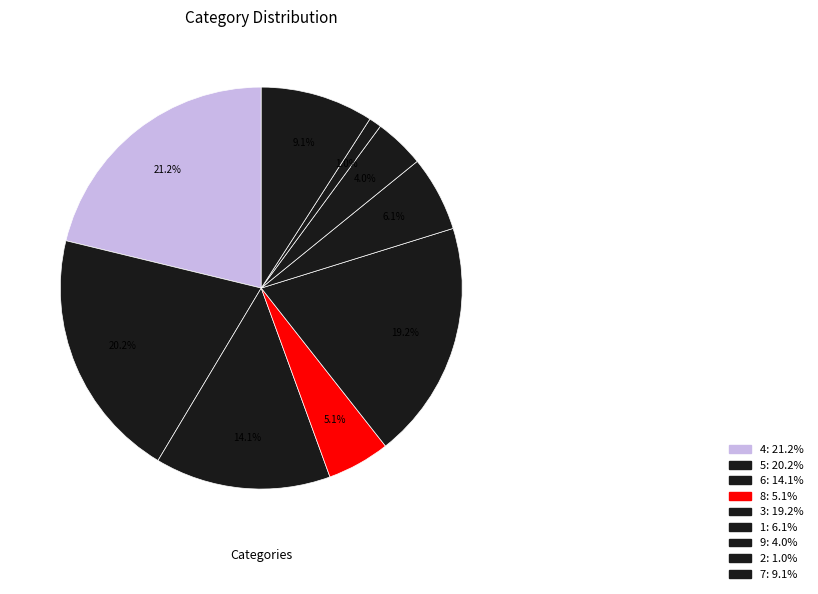

How many segments does this pie chart have?

9